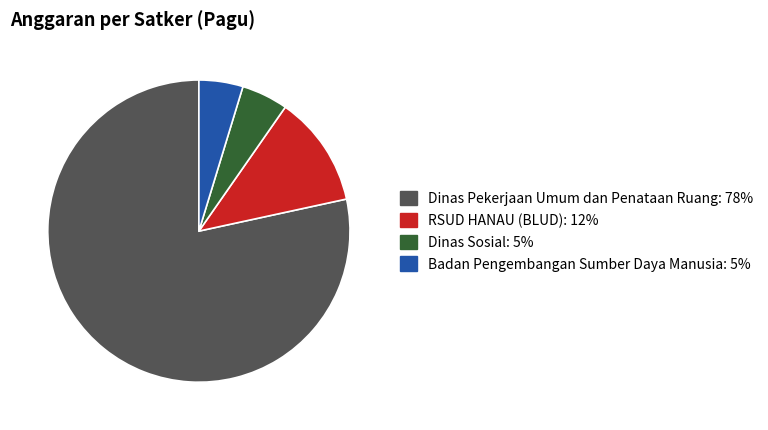

Is there a majority slice in this chart?

Yes